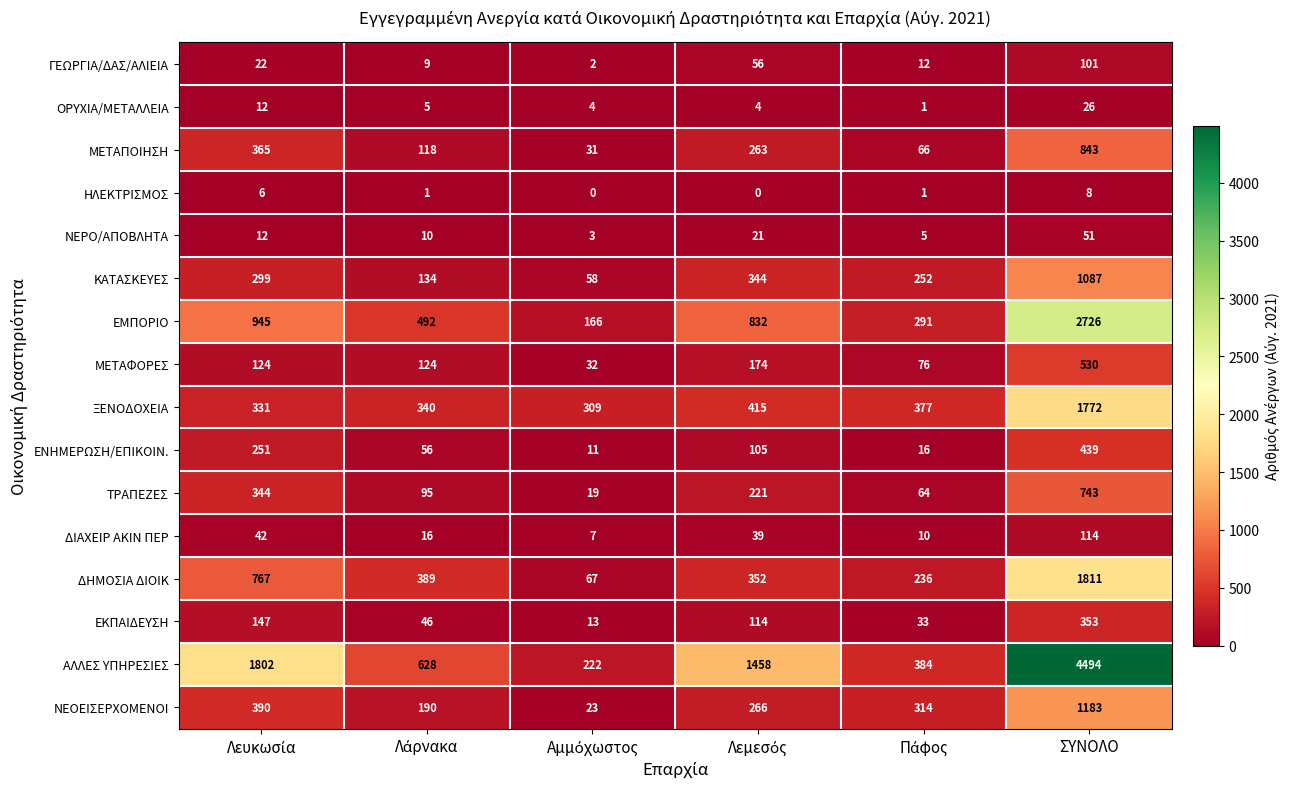

Which series has the largest total across all categories?

ΑΛΛΕΣ ΥΠΗΡΕΣΙΕΣ